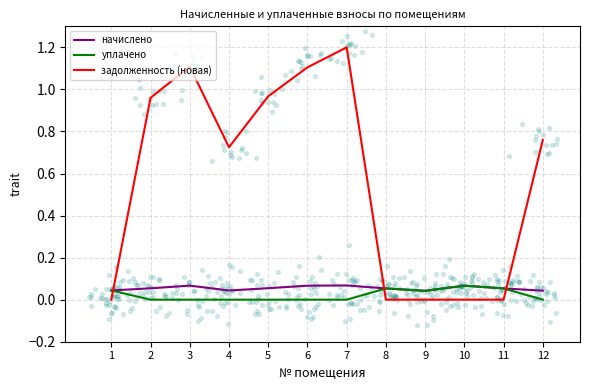

At how many categories does at least one series exceed 0?

12